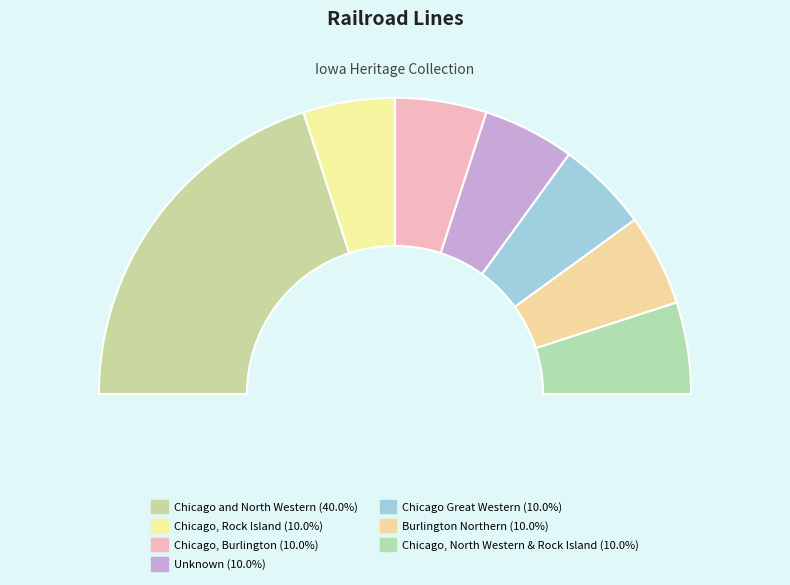

What portion of the pie excludes Chicago, Burlington?

90.0%